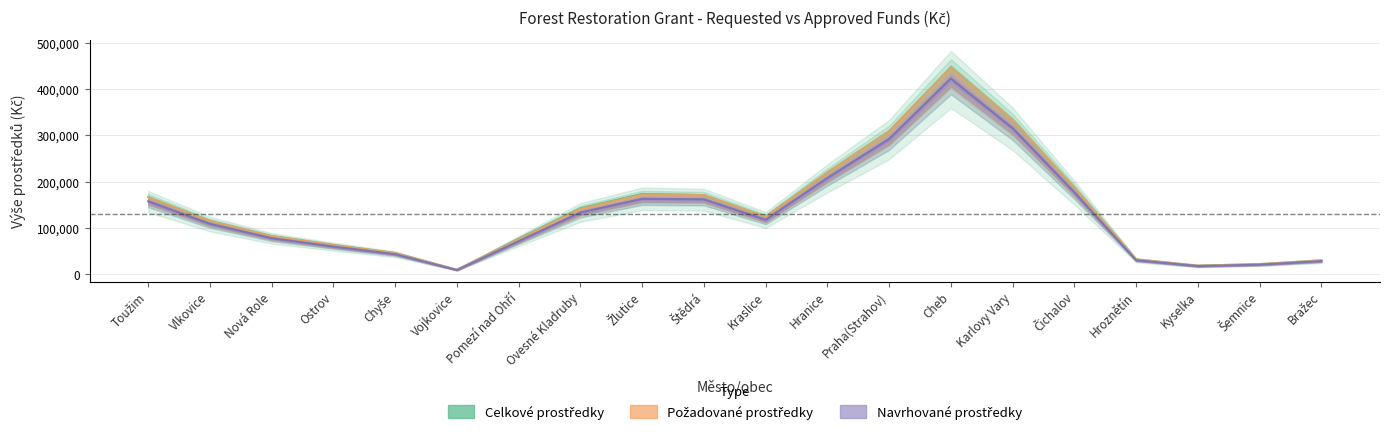

What is the maximum value for Navrhované prostředky?

423071.0